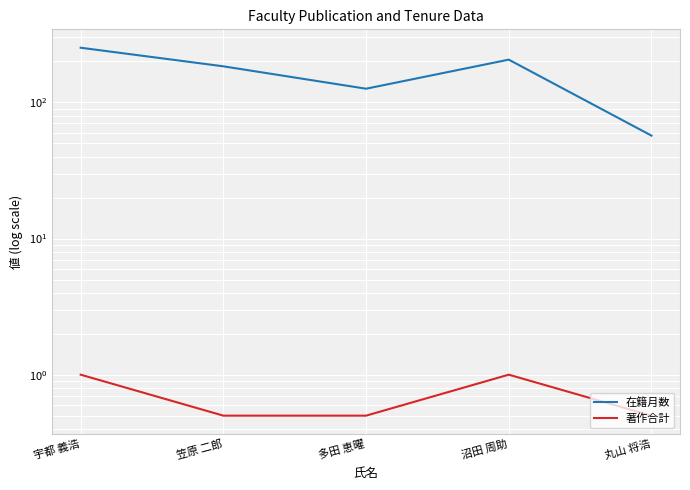

Reading left to right, what are all the values shown in this chart?

在籍月数: 252.0	184.0	126.0	206.0	57.0
著作合計: 1.0	0.5	0.5	1.0	0.5